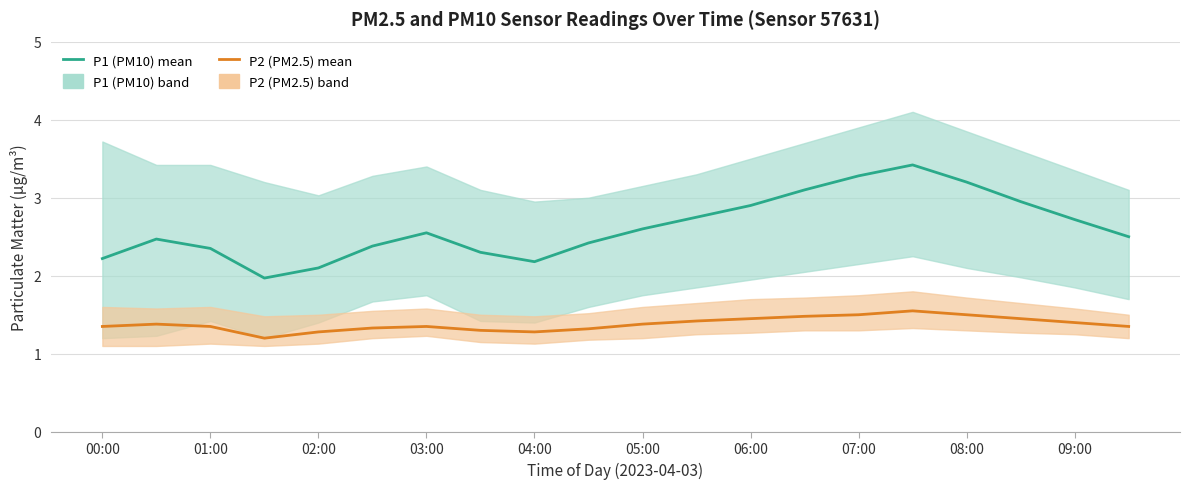

Read the P1 (PM10) value at 08:00.

3.2